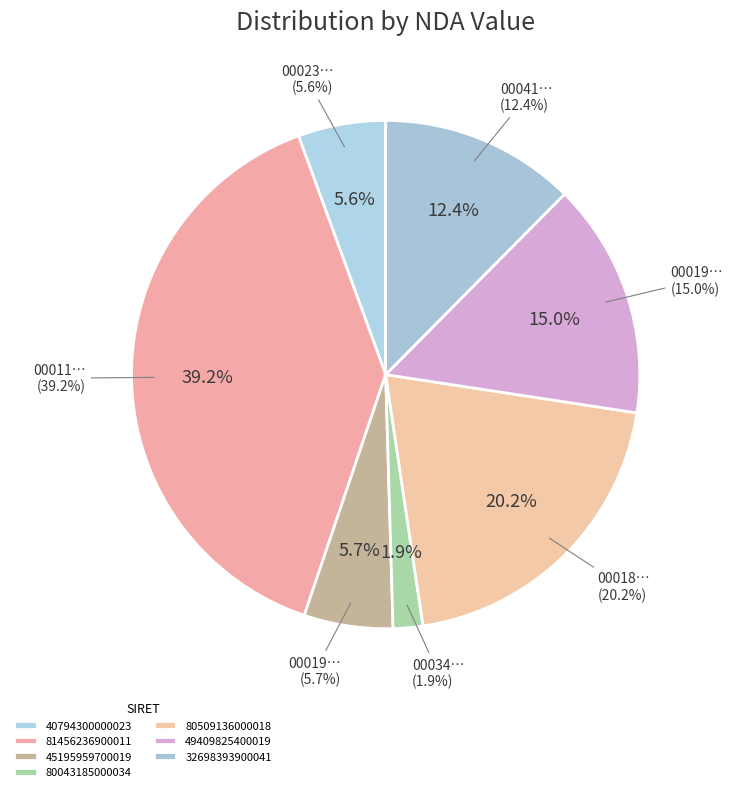

How many slices are in this pie chart?

7